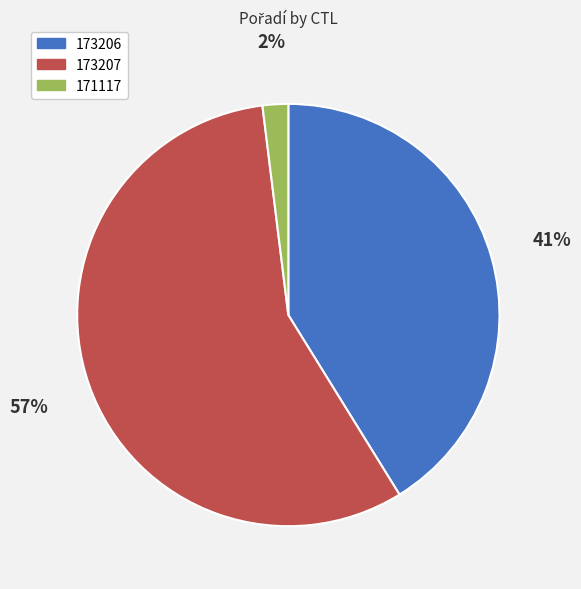

How many segments does this pie chart have?

3